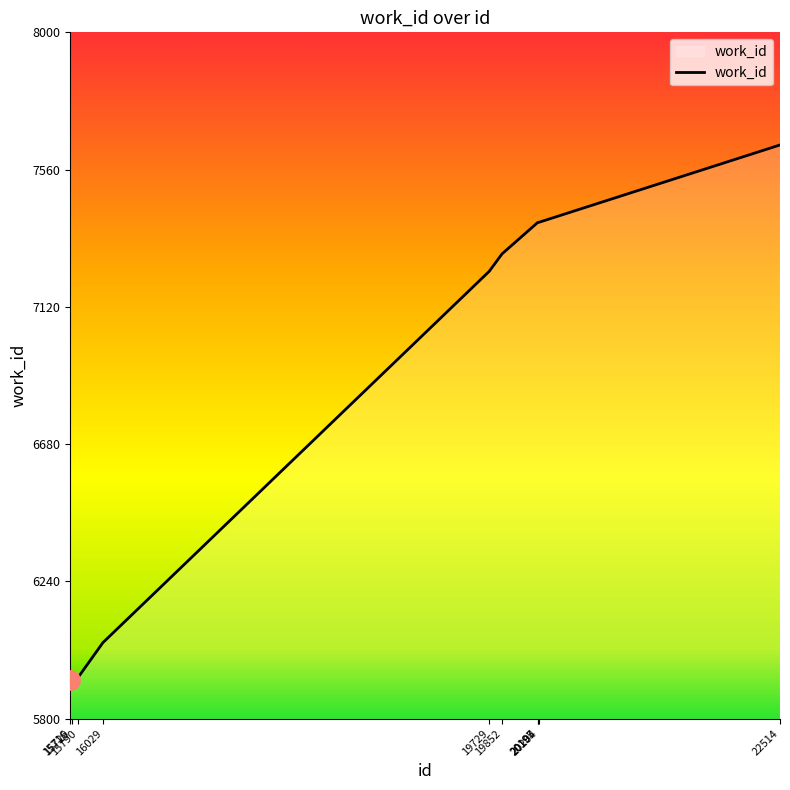

True or false: the data shows 5932 at 15790.

True